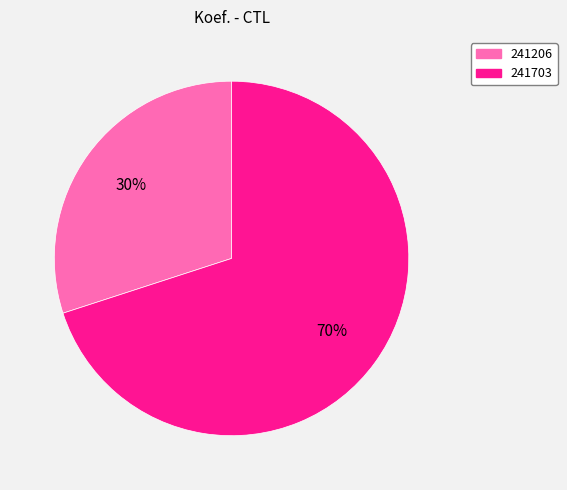

What is the ratio of the value at 241703 to the value at 241206?

2.3